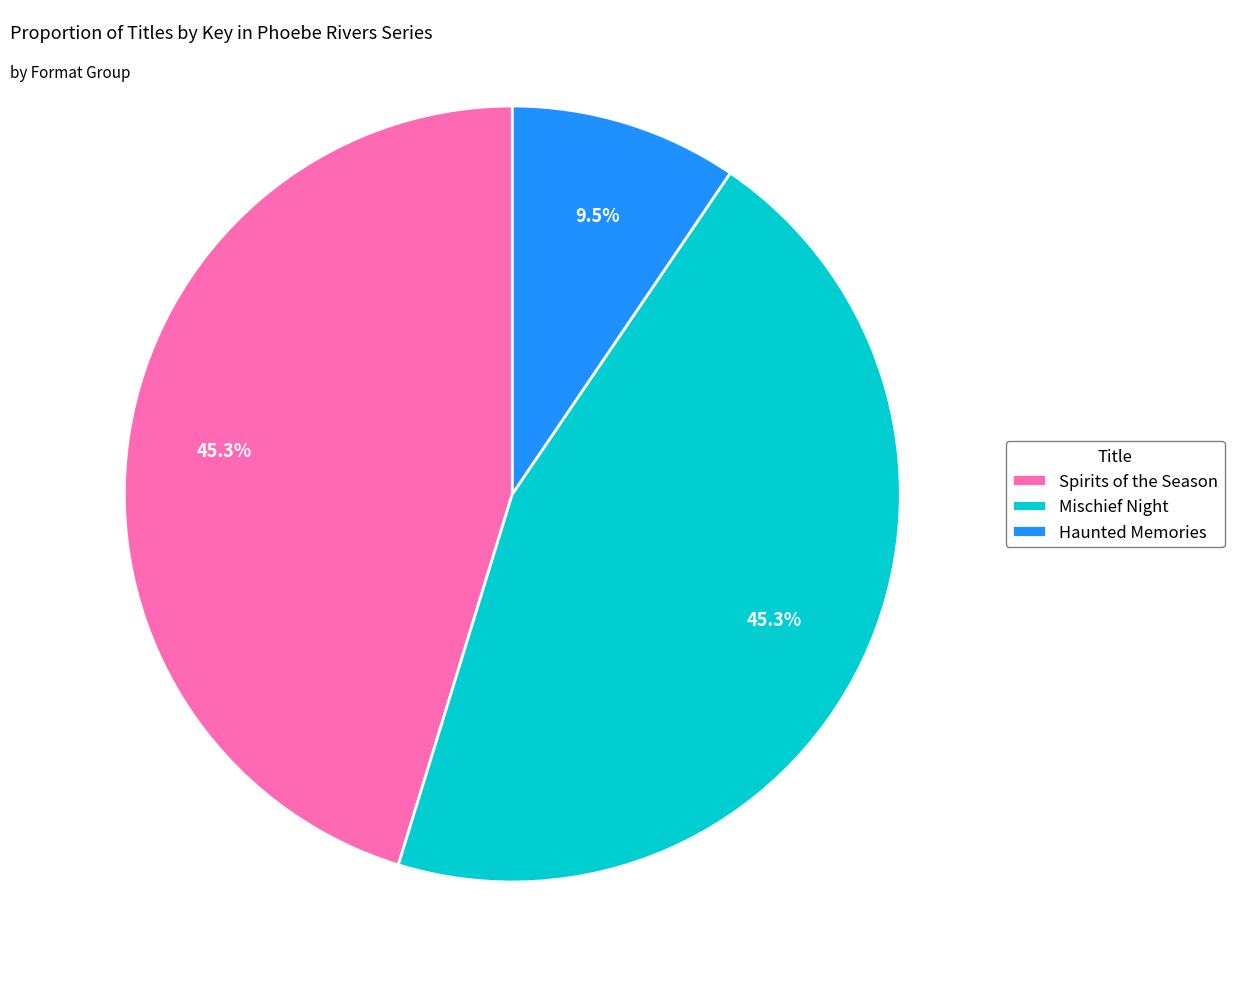

Which has a higher value, Haunted Memories or Spirits of the Season?

Spirits of the Season